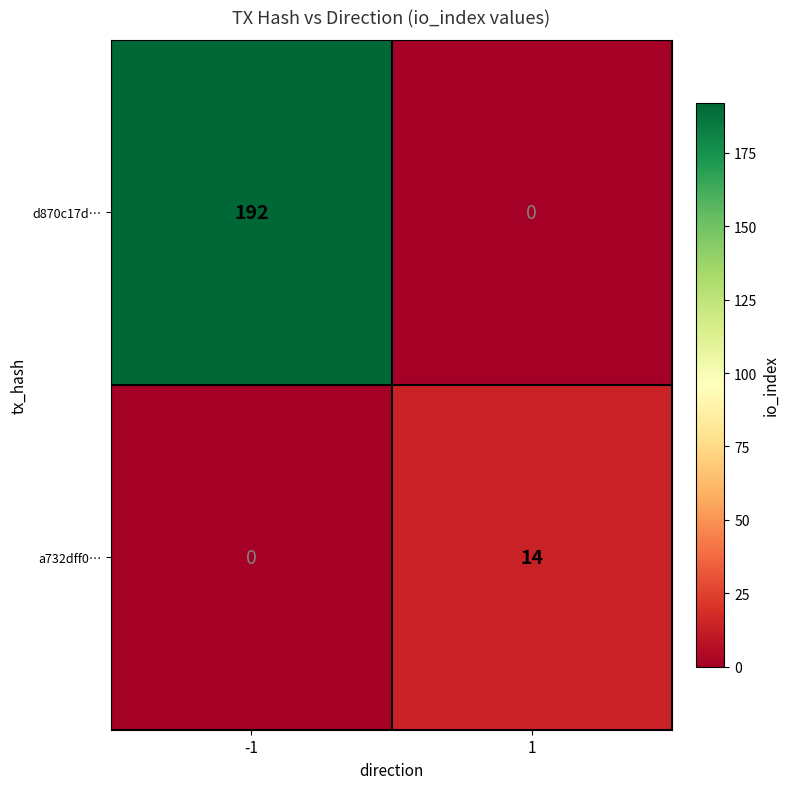

How many distinct data groups are displayed?

2